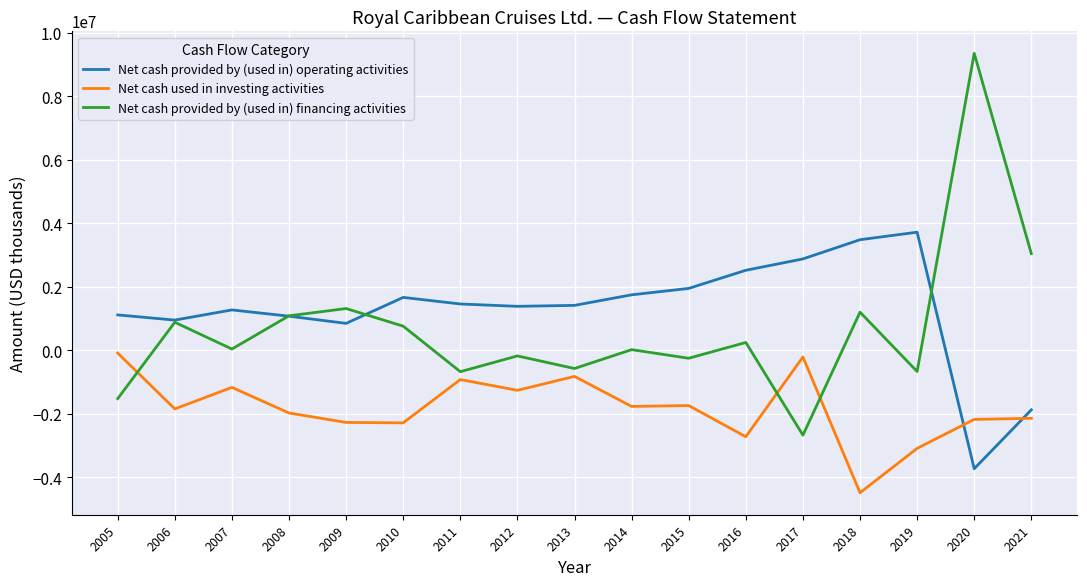

What is the difference between the Net cash provided by (used in) operating activities values at 2010 and 2012?

281285